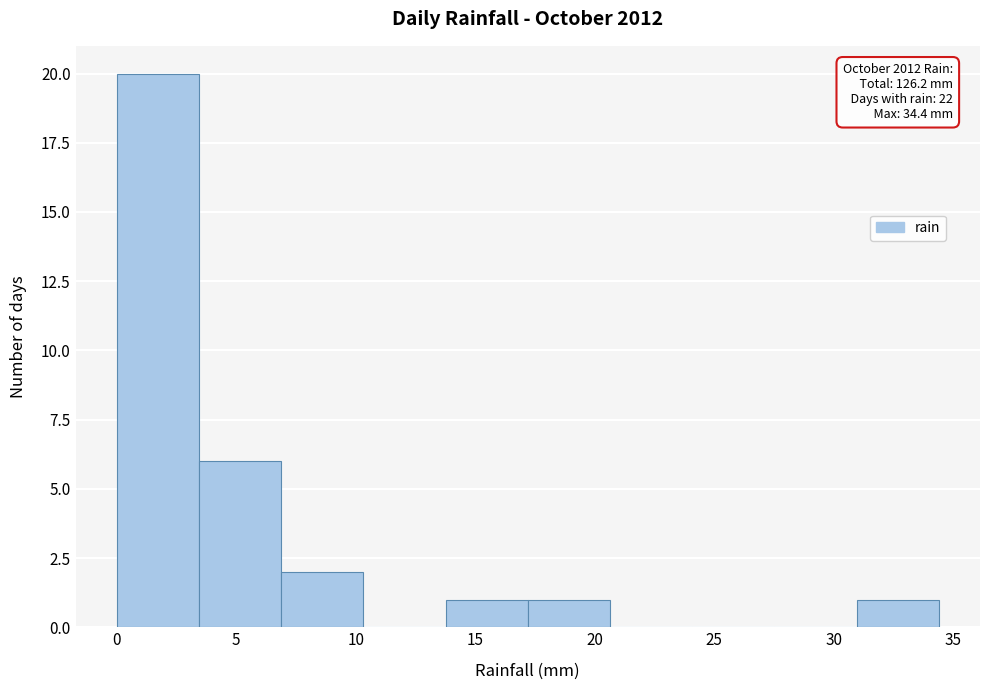

Over which range of the x-axis is the bar tallest?

0.0 to 3.5